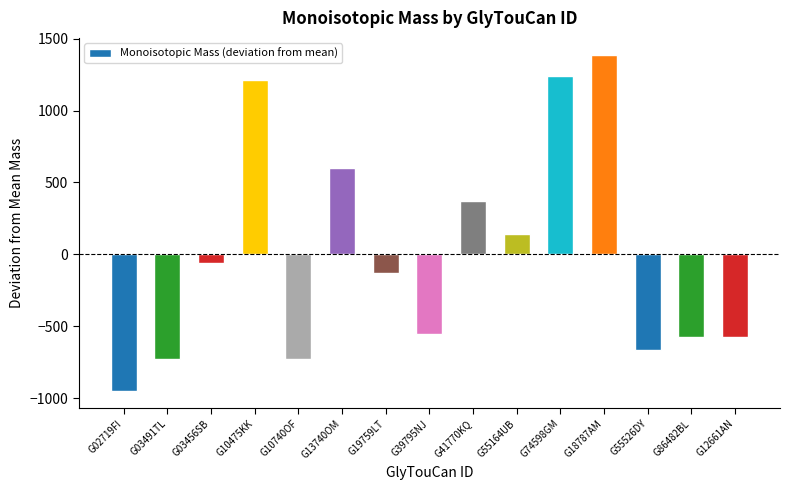

Where is the data nearest to the value 218?

G55164UB